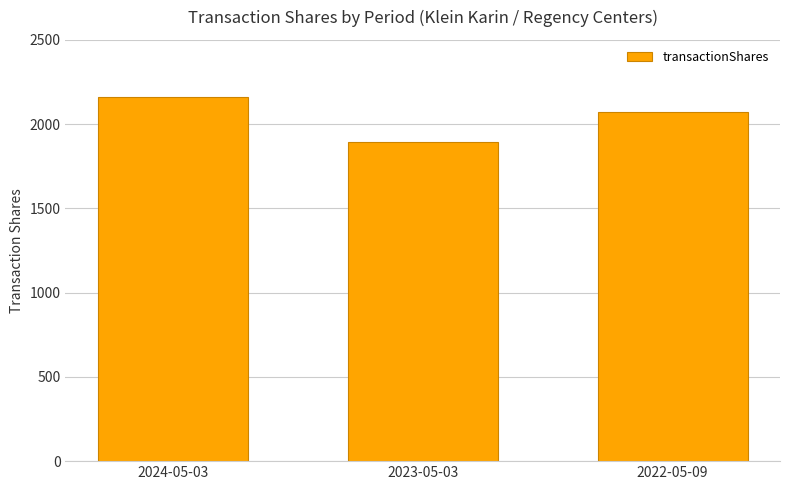

Rank the categories by value from lowest to highest.

2023-05-03, 2022-05-09, 2024-05-03